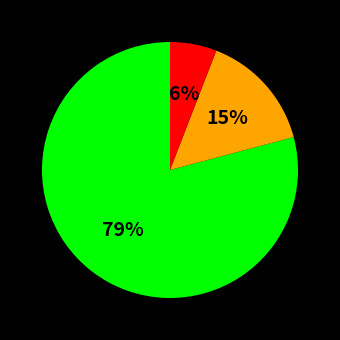

Is there a majority slice in this chart?

Yes